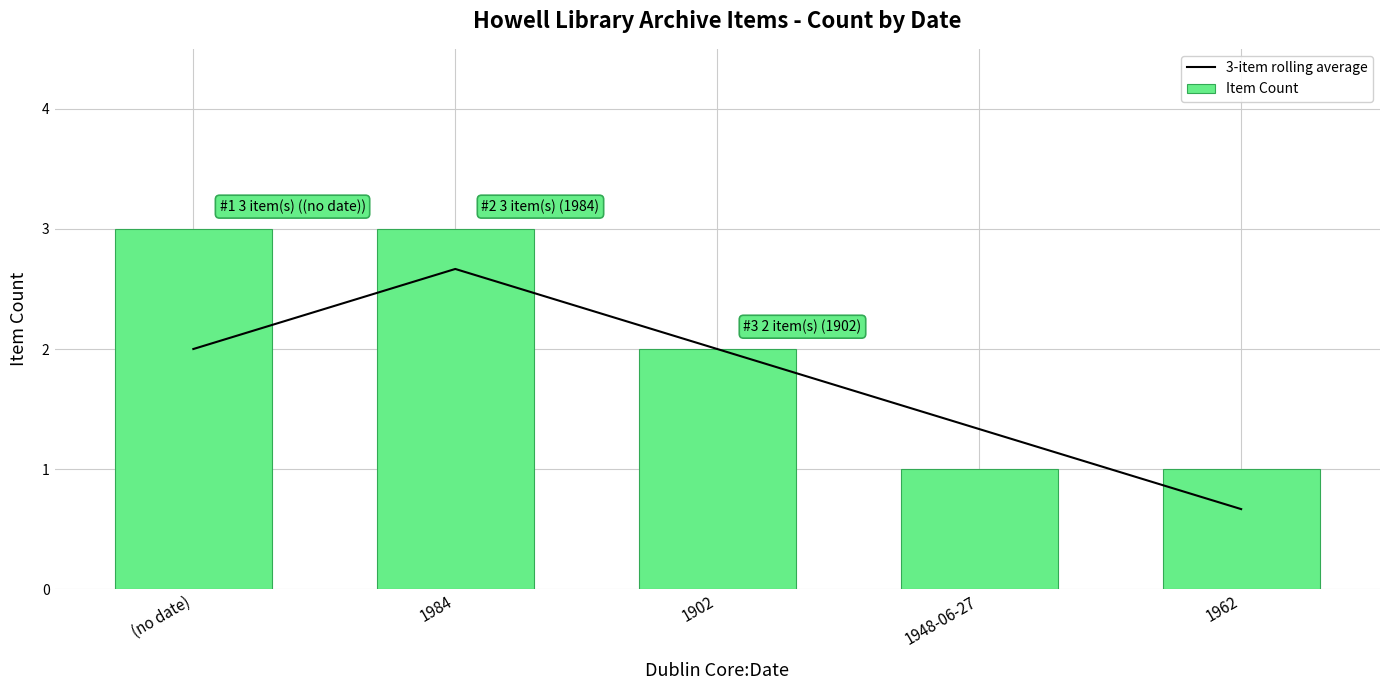

Does the chart contain any negative values?

No